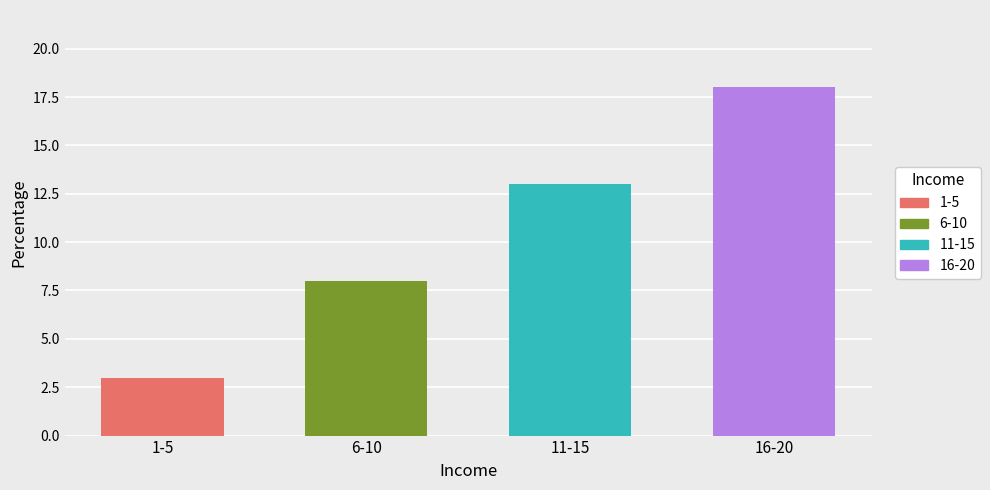

True or false: Responsables de administrar los ingresos has a value of 19 at 12.

False